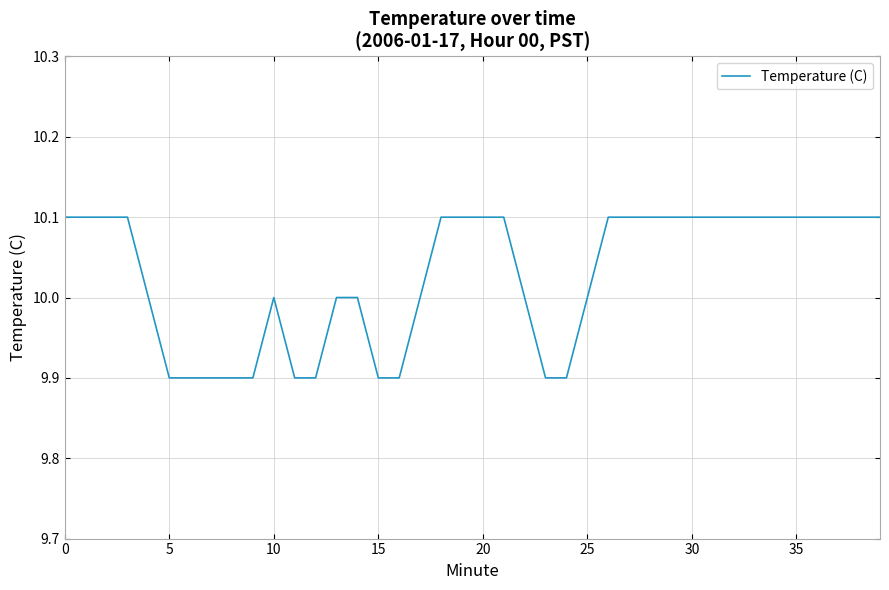

What is the maximum value shown in the chart?

10.1